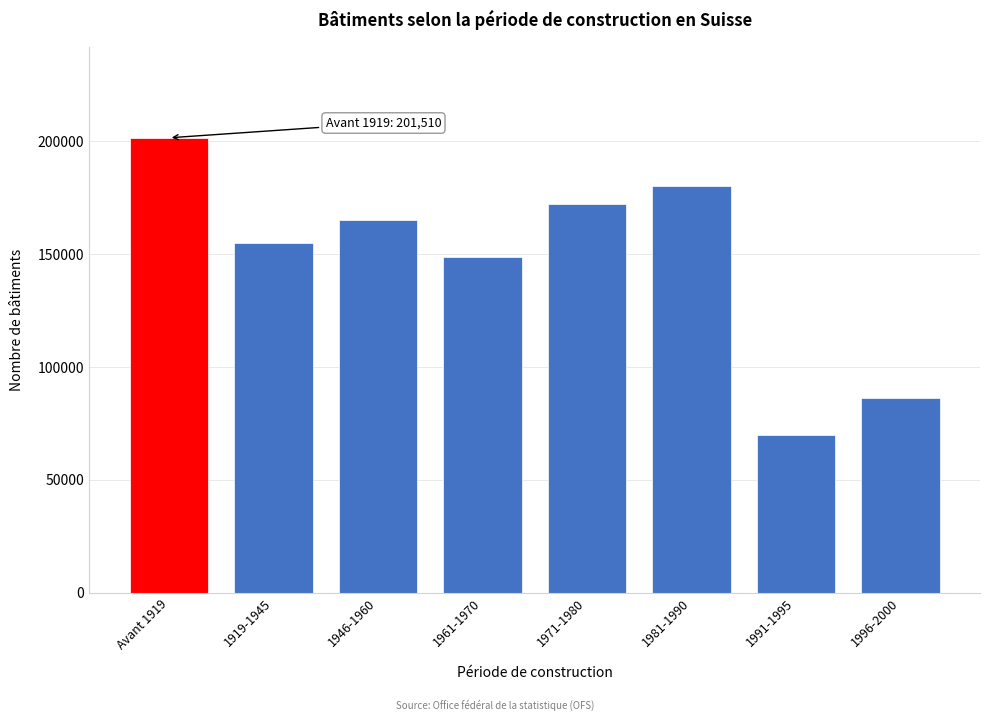

Reading right to left, extract all data points from this chart.

1996-2000=86348	1991-1995=70046	1981-1990=180072	1971-1980=172366	1961-1970=148872	1946-1960=165052	1919-1945=155012	Avant 1919=201510